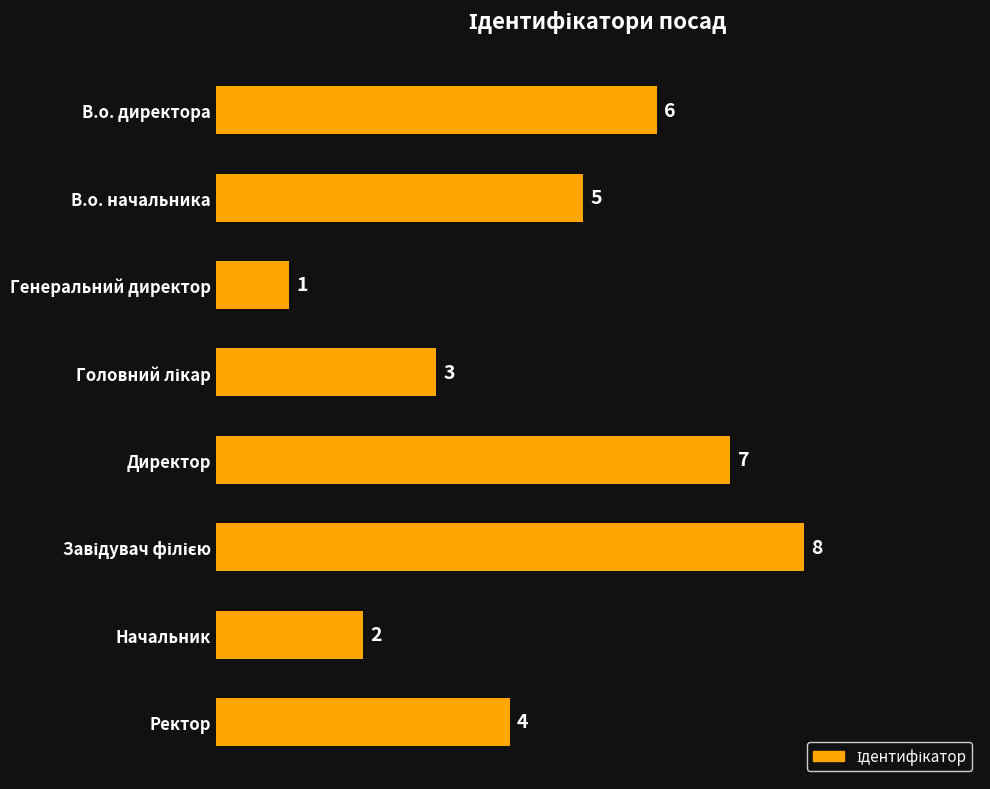

Which label corresponds to the smallest value in the chart?

Генеральний директор